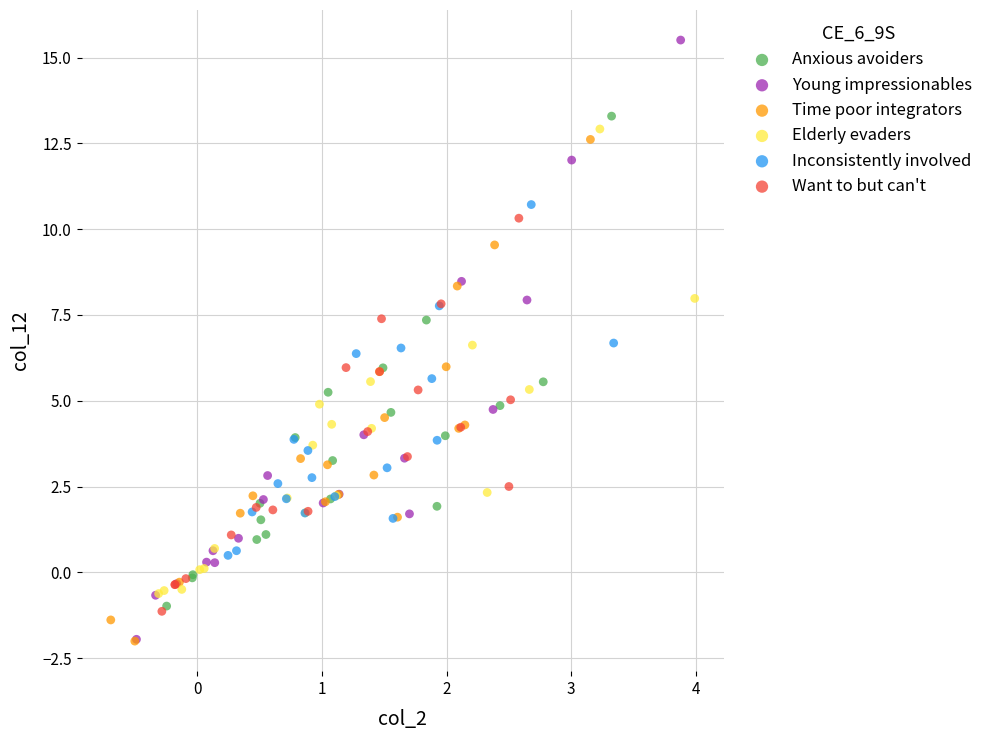

Which series has the largest Y range (max minus min)?

Young impressionables